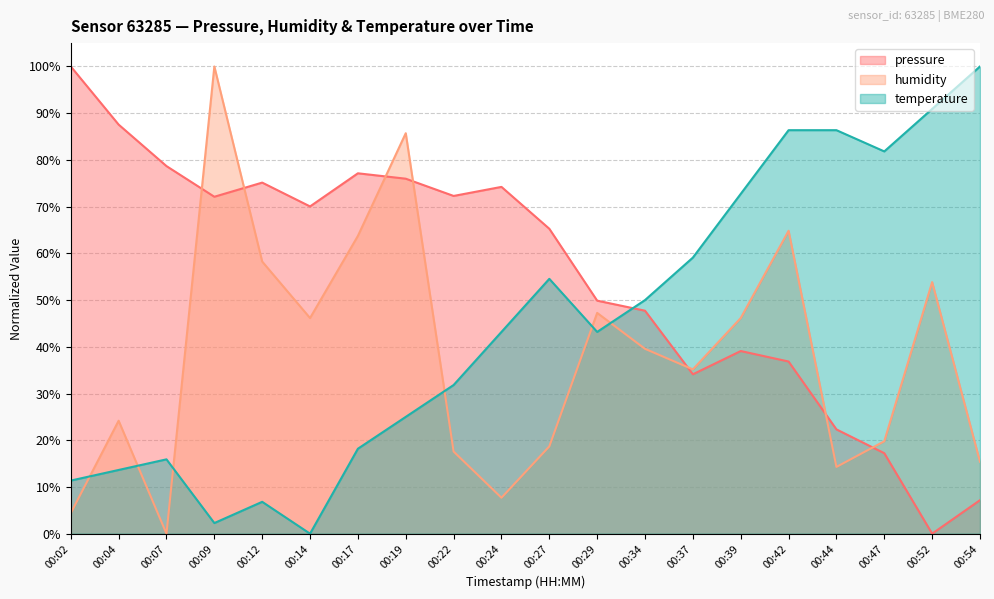

True or false: pressure has a value of 4.3 at 00:54.

False